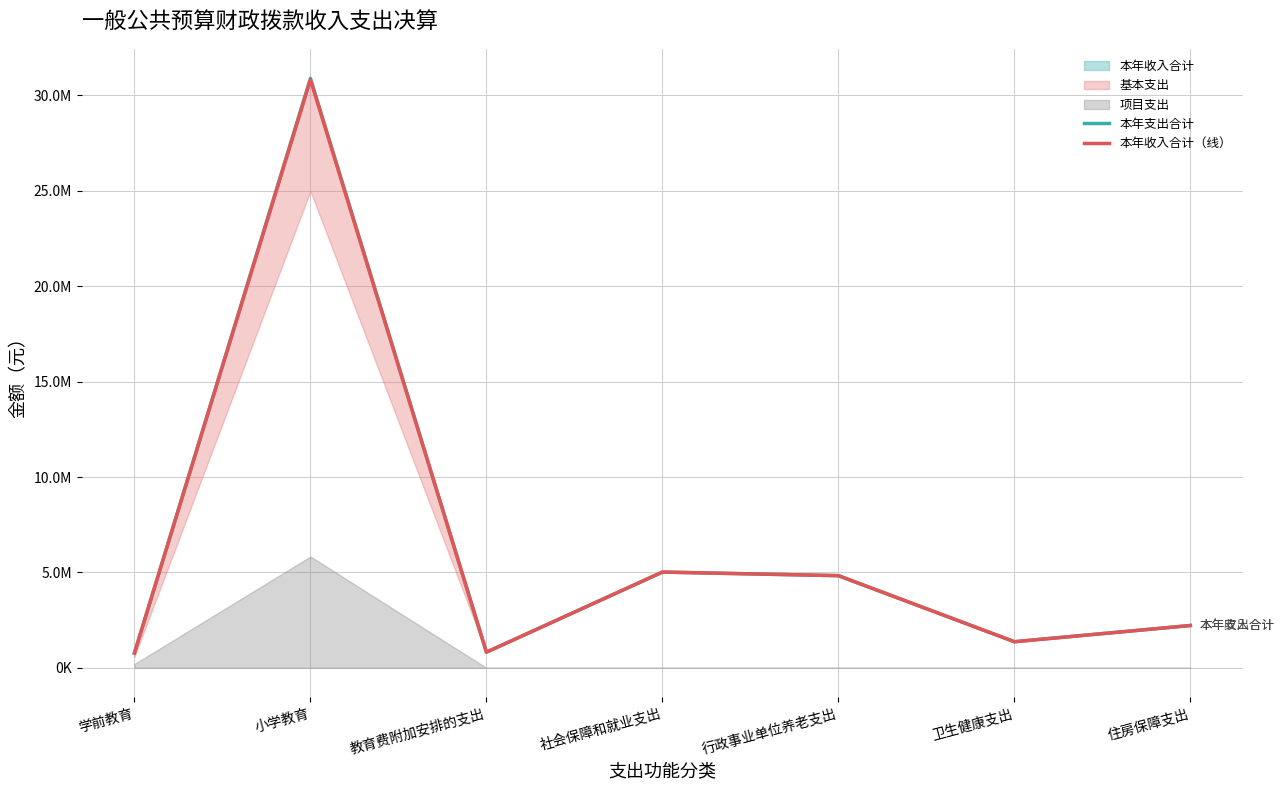

What is the difference between the 本年支出合计 values at 行政事业单位养老支出 and 小学教育?

26065022.0